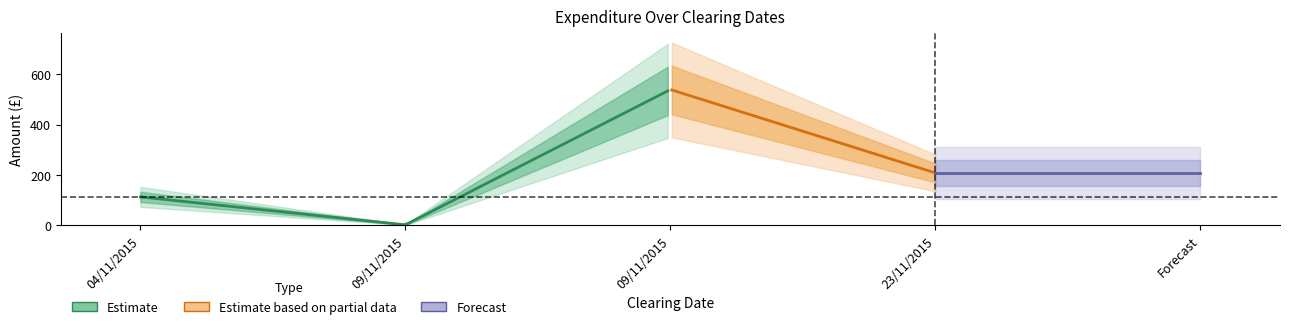

Which category has the lowest value across all series?

09/11/2015